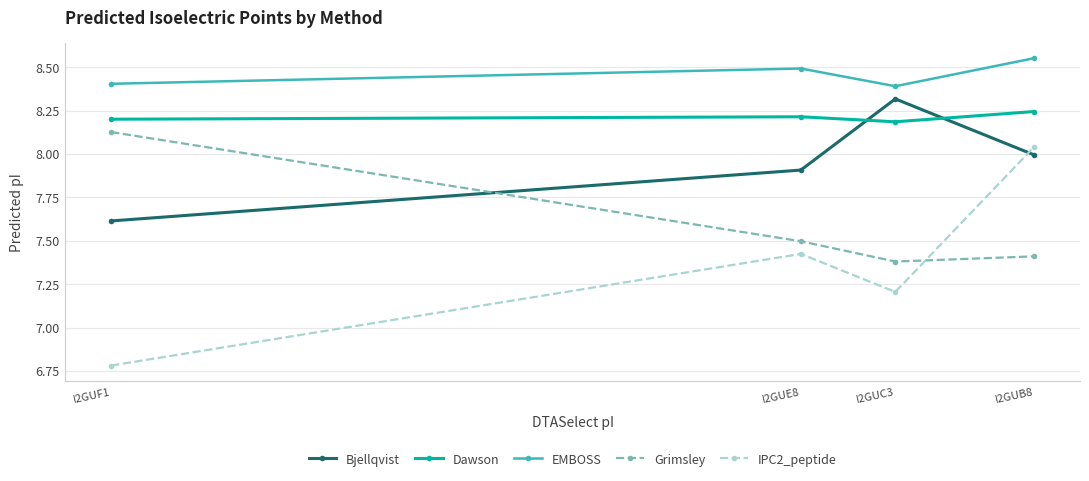

Between which two adjacent categories do Bjellqvist and IPC2_peptide first intersect?

I2GUC3 and I2GUB8